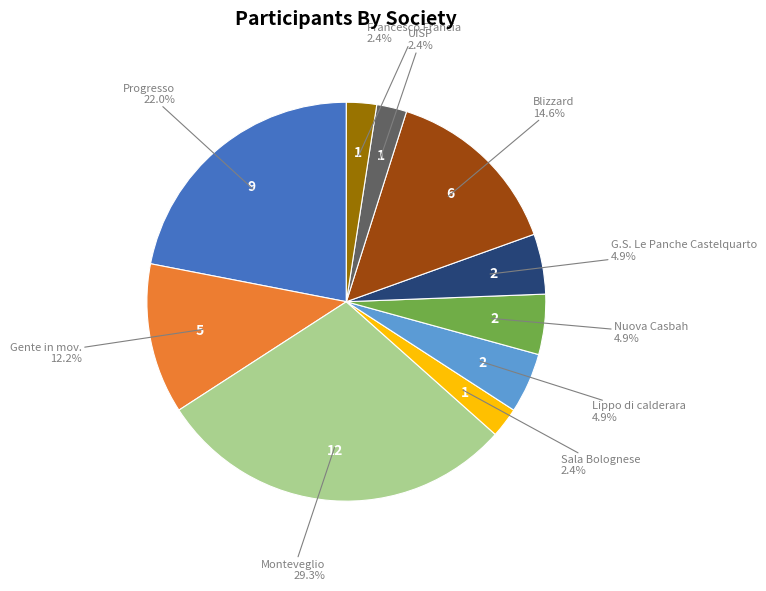

Which category has the biggest portion of the pie?

Monteveglio